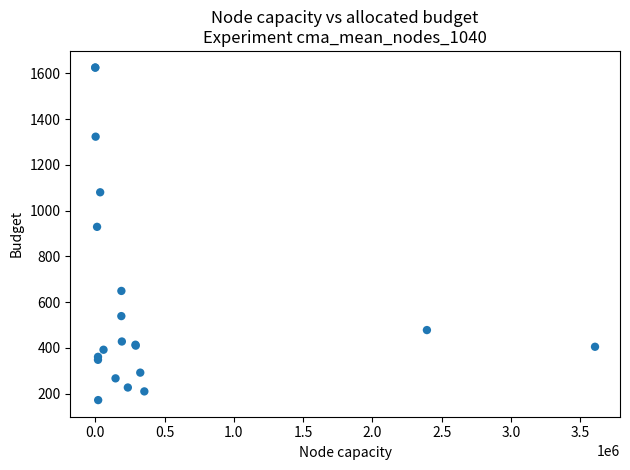

What Y value in the scatter plot is closest to 898?

929